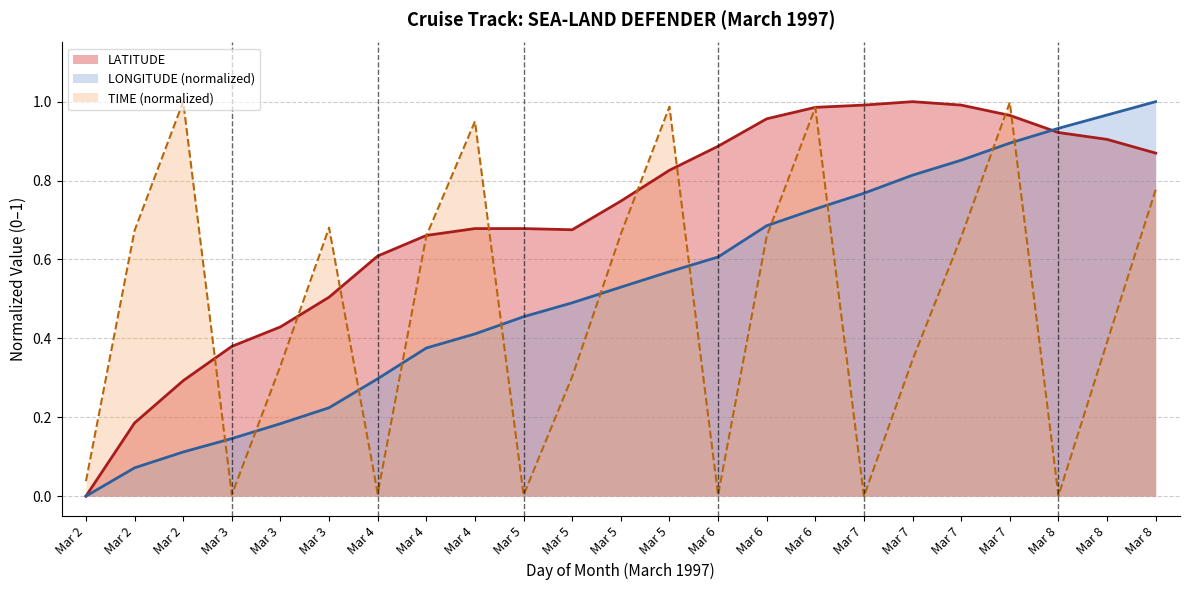

What is the difference between the maximum and minimum values in the LATITUDE series?

1.0